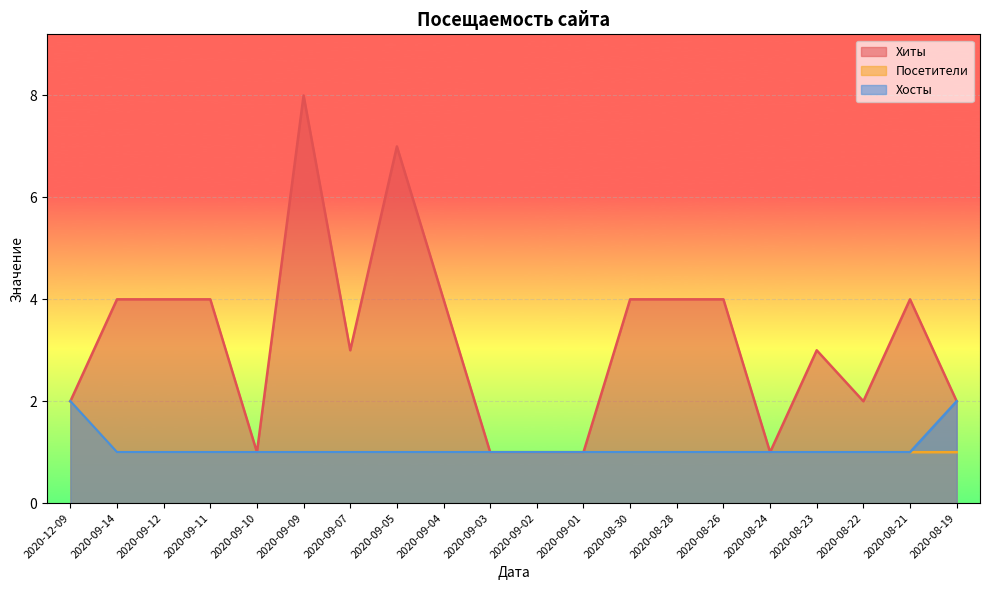

The Посетители series shows 0 at 2020-09-04. True or false?

False